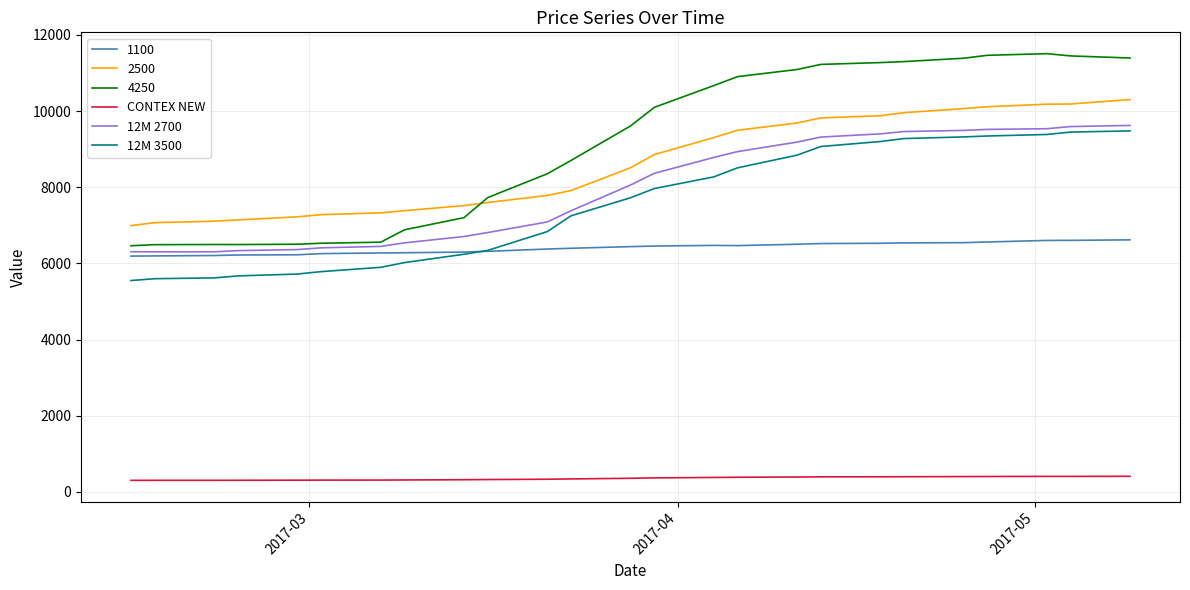

Which series has the widest spread of values?

4250